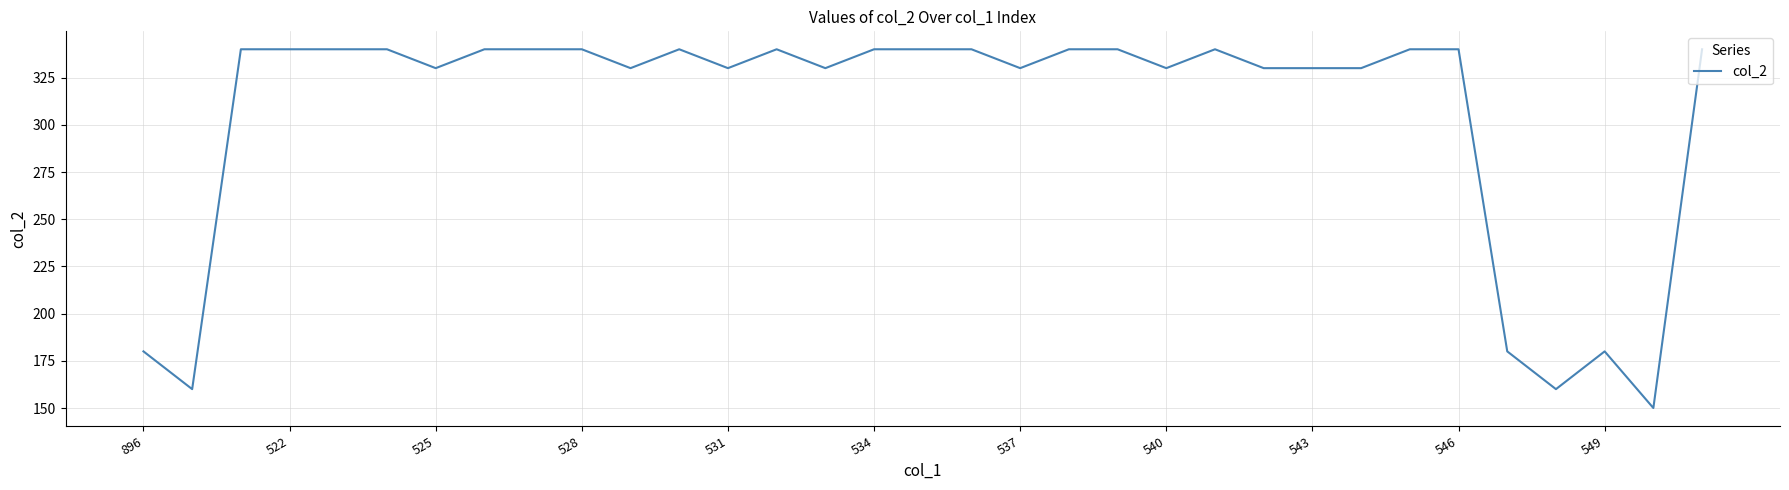

What is the difference between the maximum and minimum values?

190